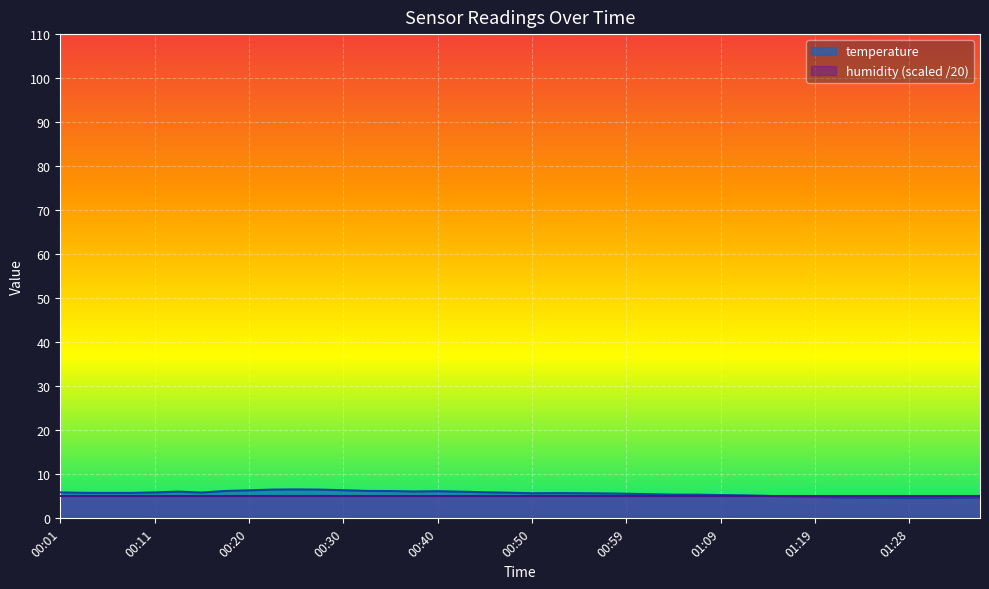

What is the highest value of the humidity (scaled /20) series?

5.0